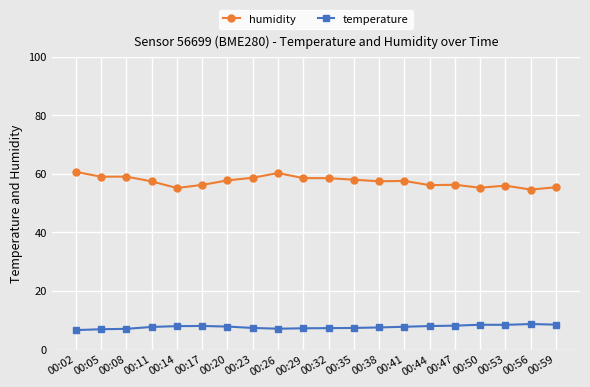

What is the sum of all humidity values?

1148.7